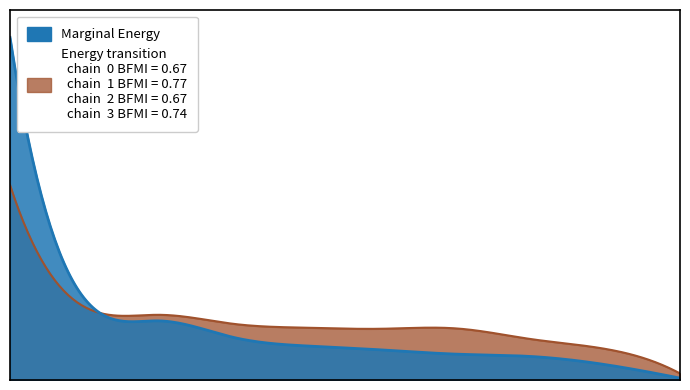

How many series are shown in this chart?

2